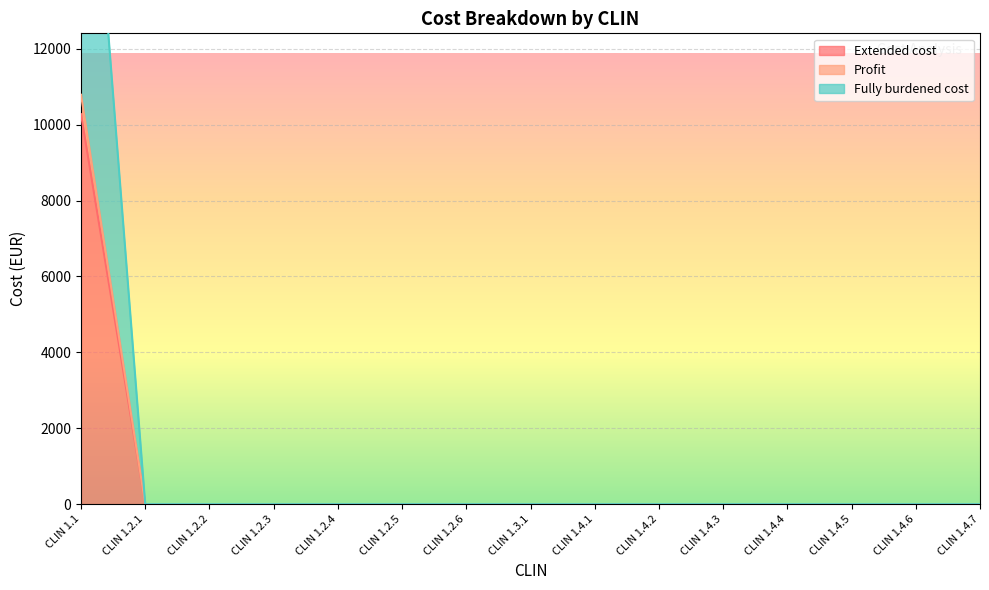

What position from the left is CLIN 1.2.1?

2